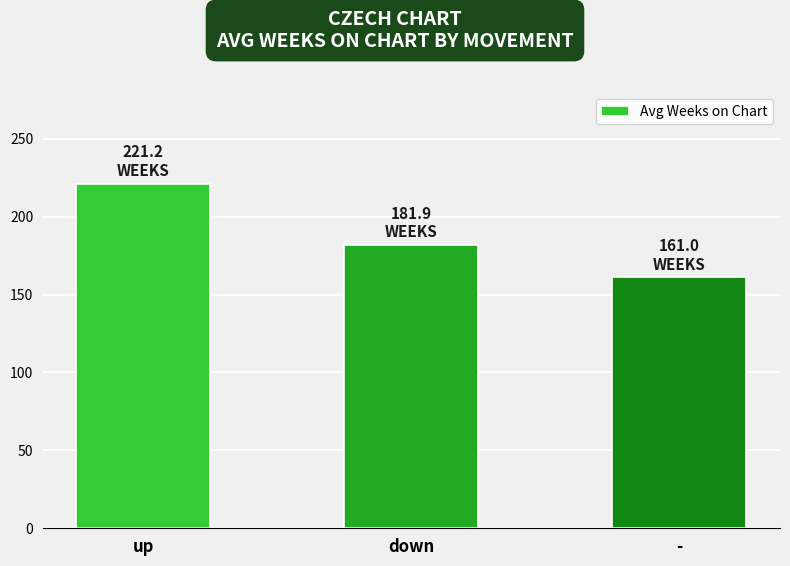

Count the number of categories in the chart.

3